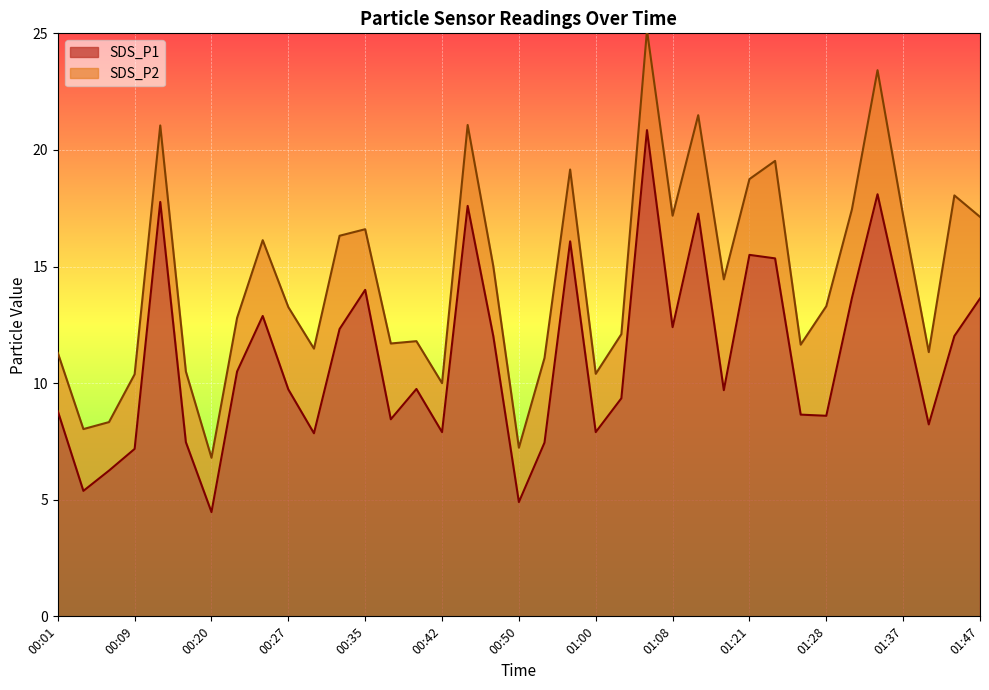

What position from the left is 00:45?

17